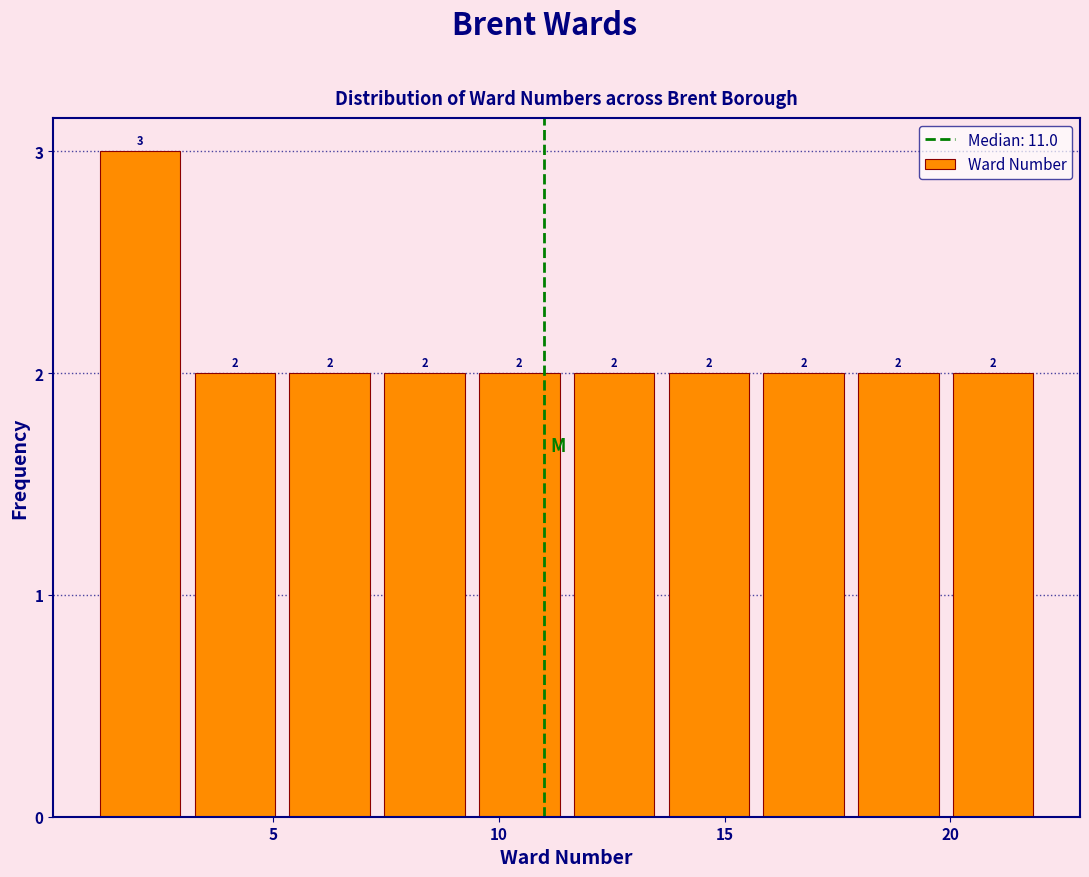

Reading left to right, transcribe this chart: for each bar, give the range it covers on the x-axis and its height. The bar edges are not printed on the chart, so give them approximately, as read against the axis.

1.0 to 3.1: 3
3.1 to 5.2: 2
5.2 to 7.3: 2
7.3 to 9.4: 2
9.4 to 11.5: 2
11.5 to 13.6: 2
13.6 to 15.7: 2
15.7 to 17.8: 2
17.8 to 19.9: 2
19.9 to 22.0: 2